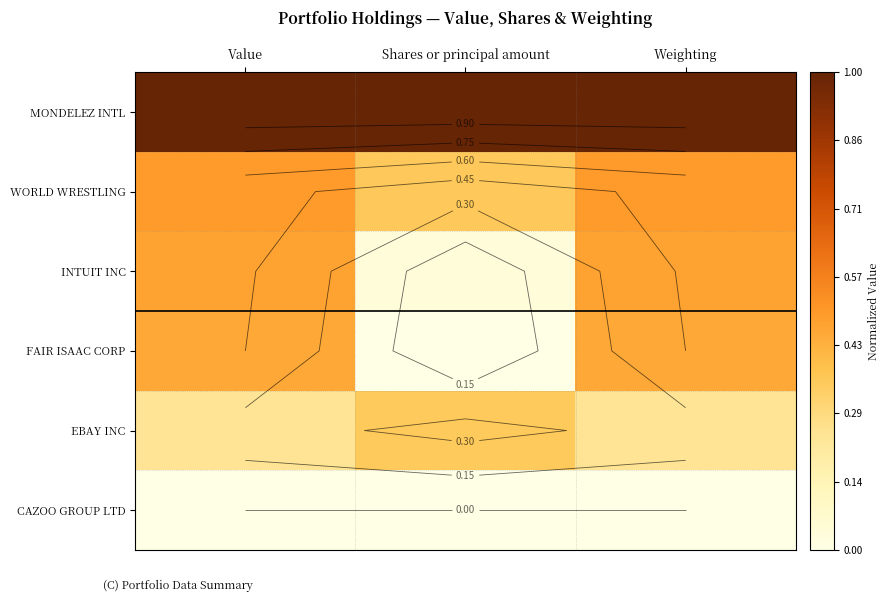

What is the minimum value for WORLD WRESTLING?

0.4